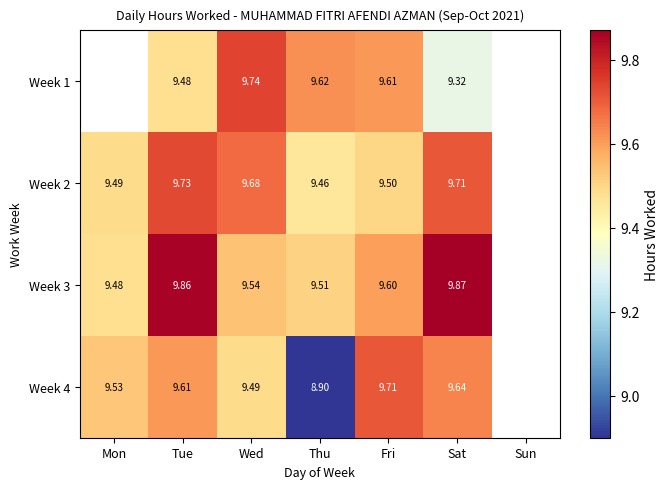

Is the value of Week 3 at Mon greater than the value of Week 4 at Fri?

No